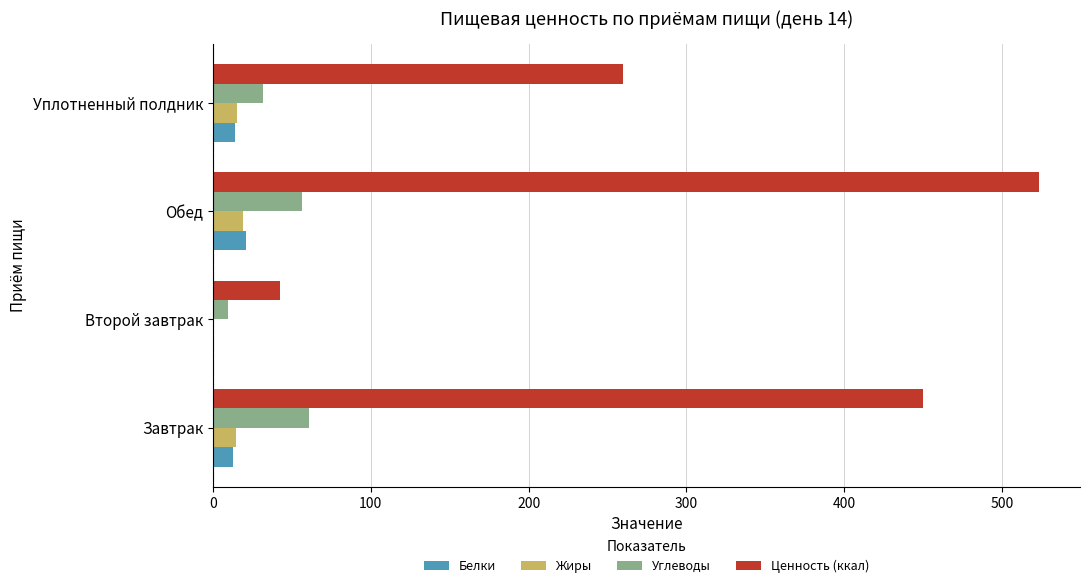

True or false: Углеводы has a value of 60.9 at Завтрак.

True